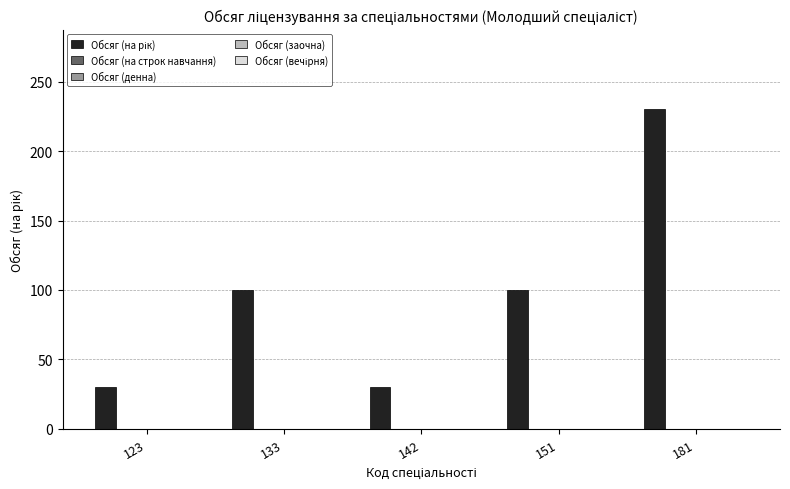

What is the difference between the second highest and second lowest values?

70